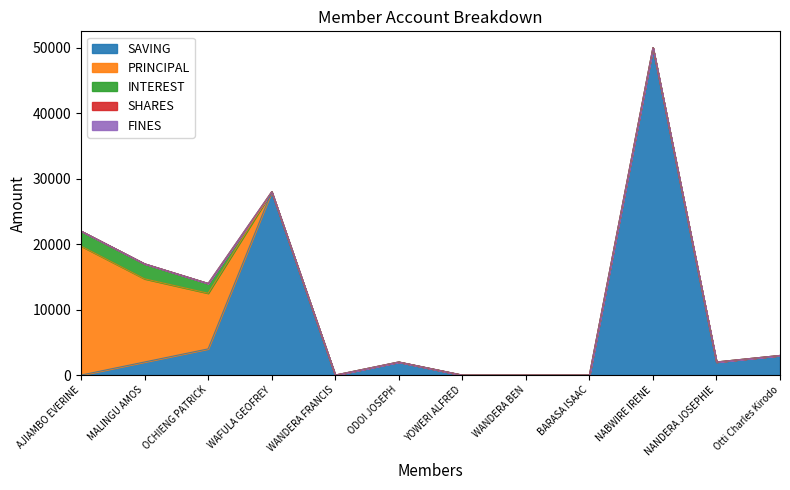

True or false: INTEREST and FINES cross at least once.

False